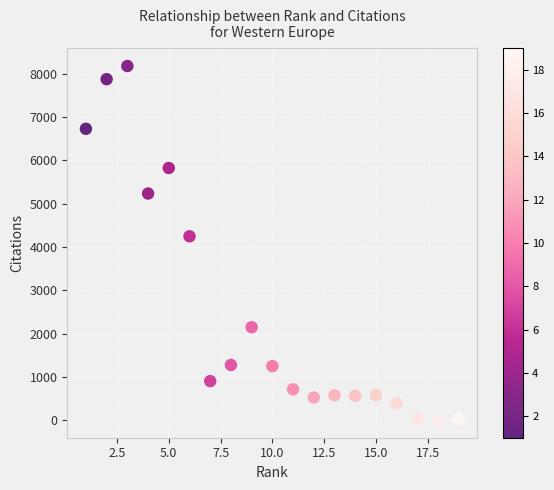

What Y value in the scatter plot is closest to 4089?

4244